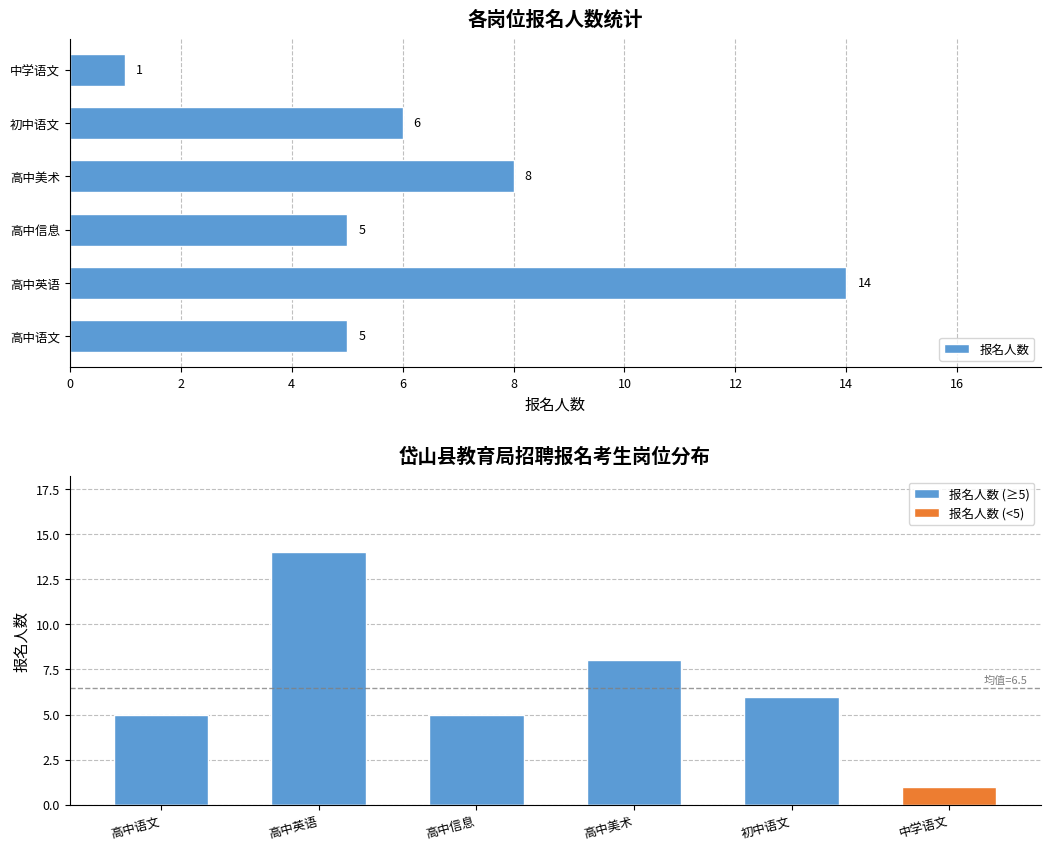

What are all the series names shown in the legend?

报名人数, 报名人数 (≥5), 报名人数 (<5)